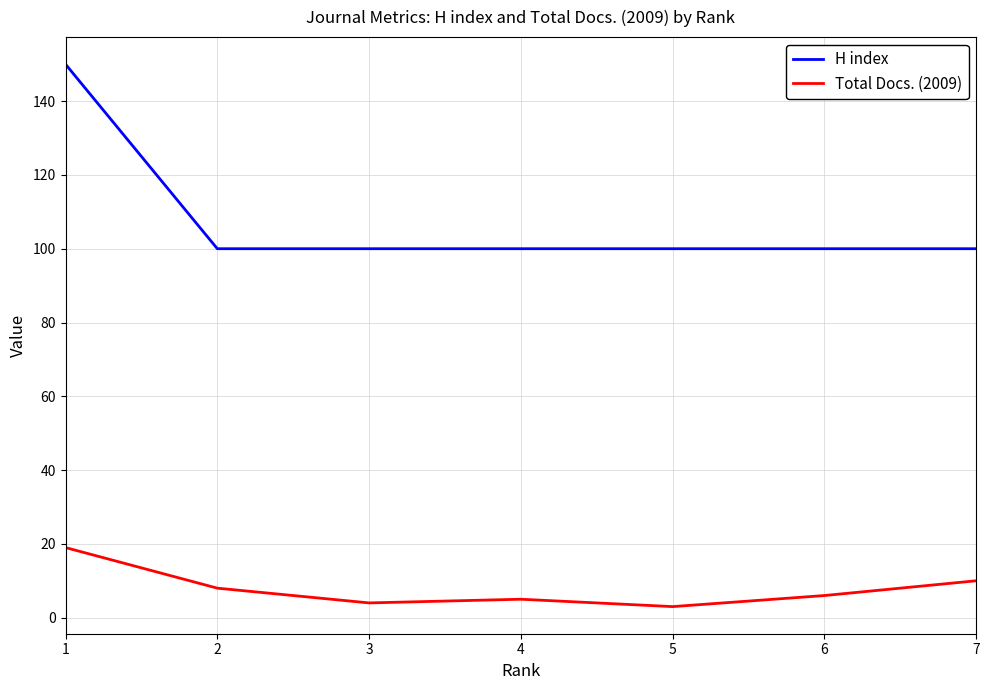

At which label does Total Docs. (2009) reach its peak?

1